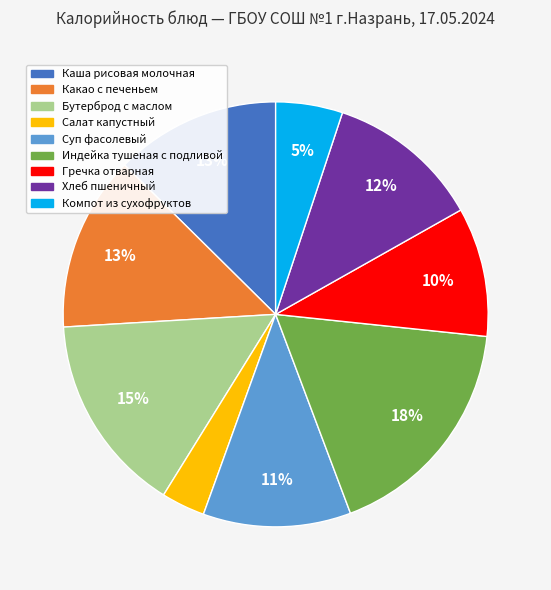

Combined, do Бутерброд с маслом and Суп фасолевый account for over 50%?

No